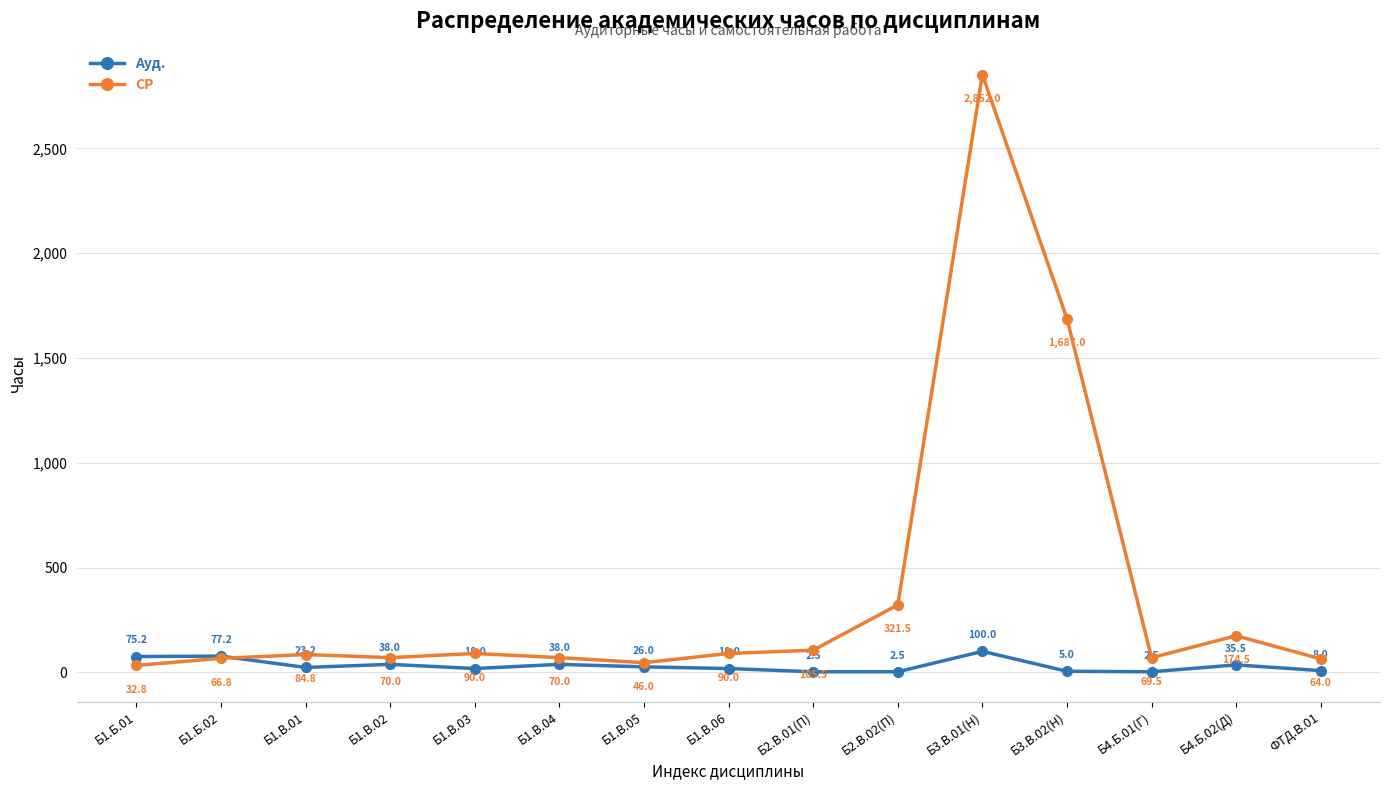

At which category does Ауд. reach its first local peak?

Б1.Б.02